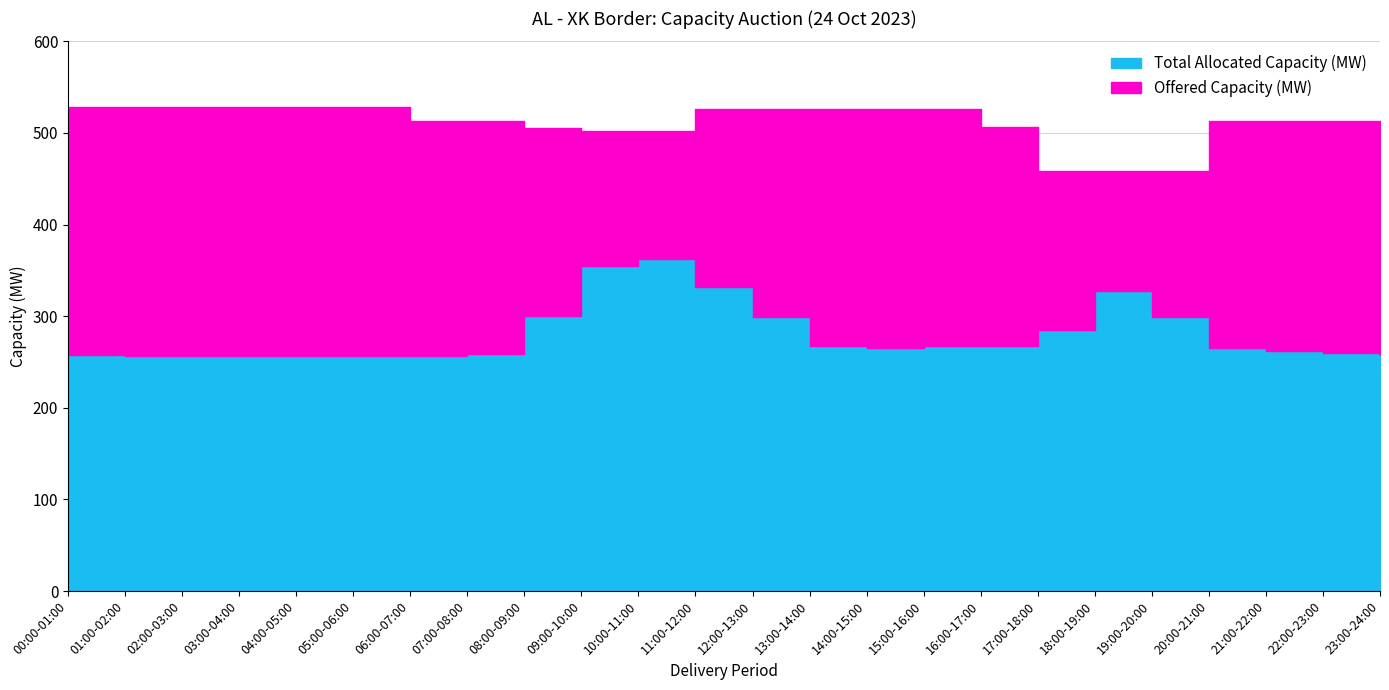

What is the label of the 22nd point from the left?

21:00-22:00